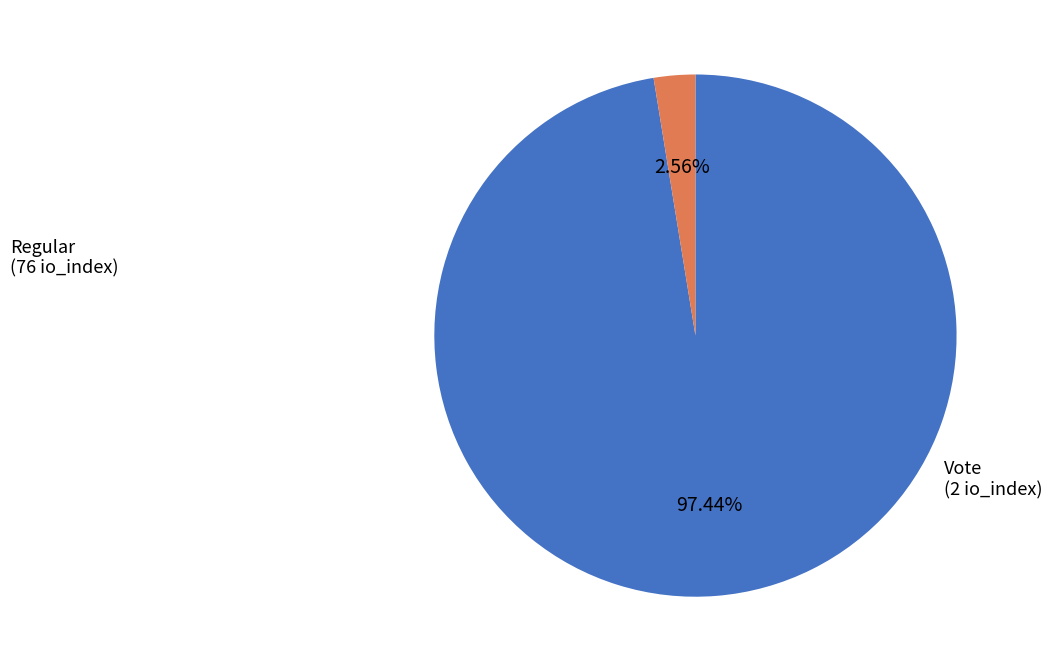

Is there any slice that represents more than half of the pie?

Yes